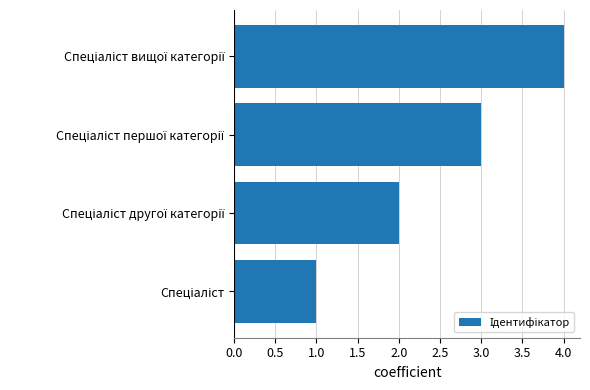

Are the bars horizontal?

Yes